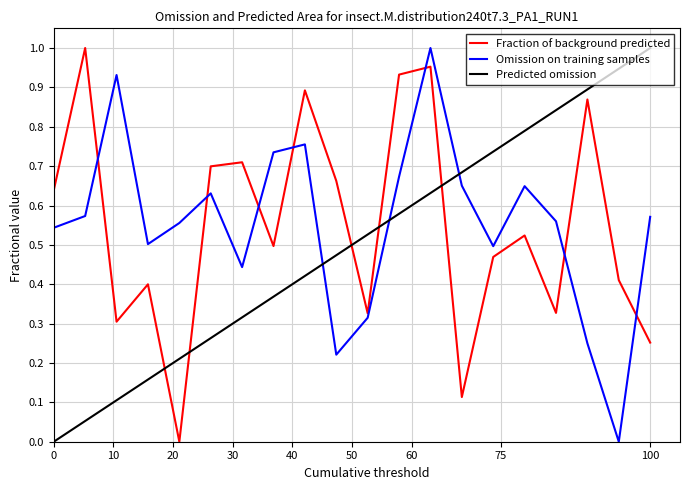

True or false: Omission on training samples and Fraction of background predicted intersect in this chart.

True